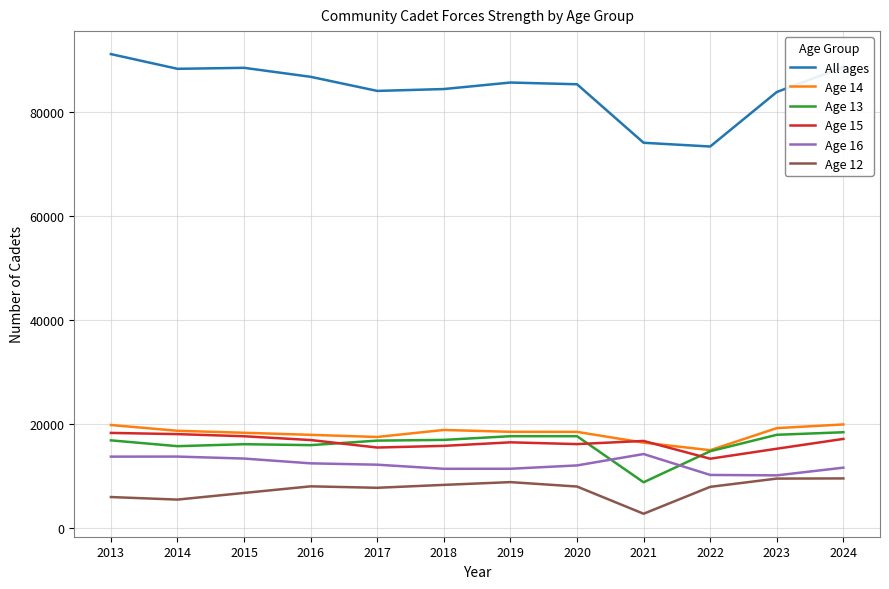

Which series has the largest range (max minus min)?

All ages